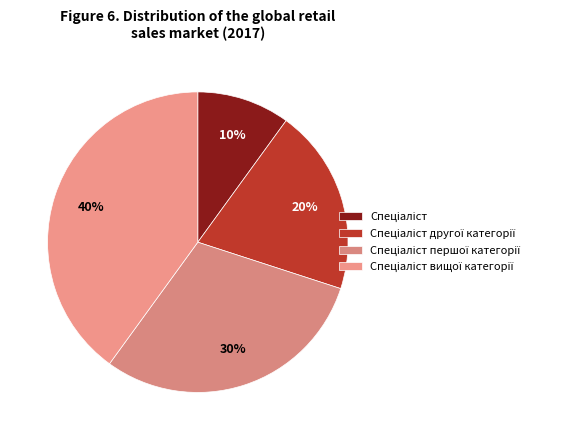

What is the total percentage of Спеціаліст and Спеціаліст другої категорії?

30.0%